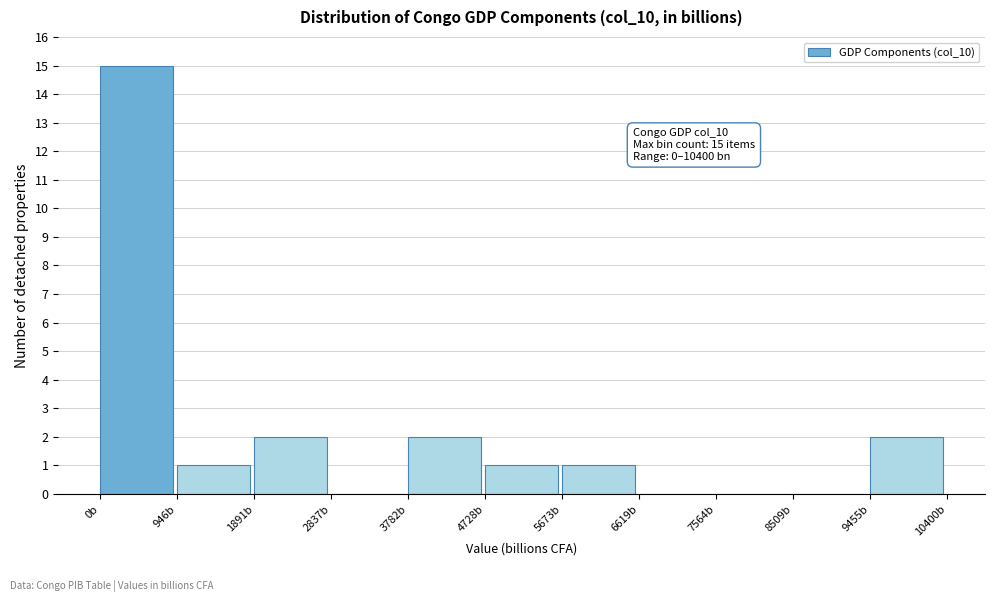

Over which range of the x-axis is the bar tallest?

0 to 900